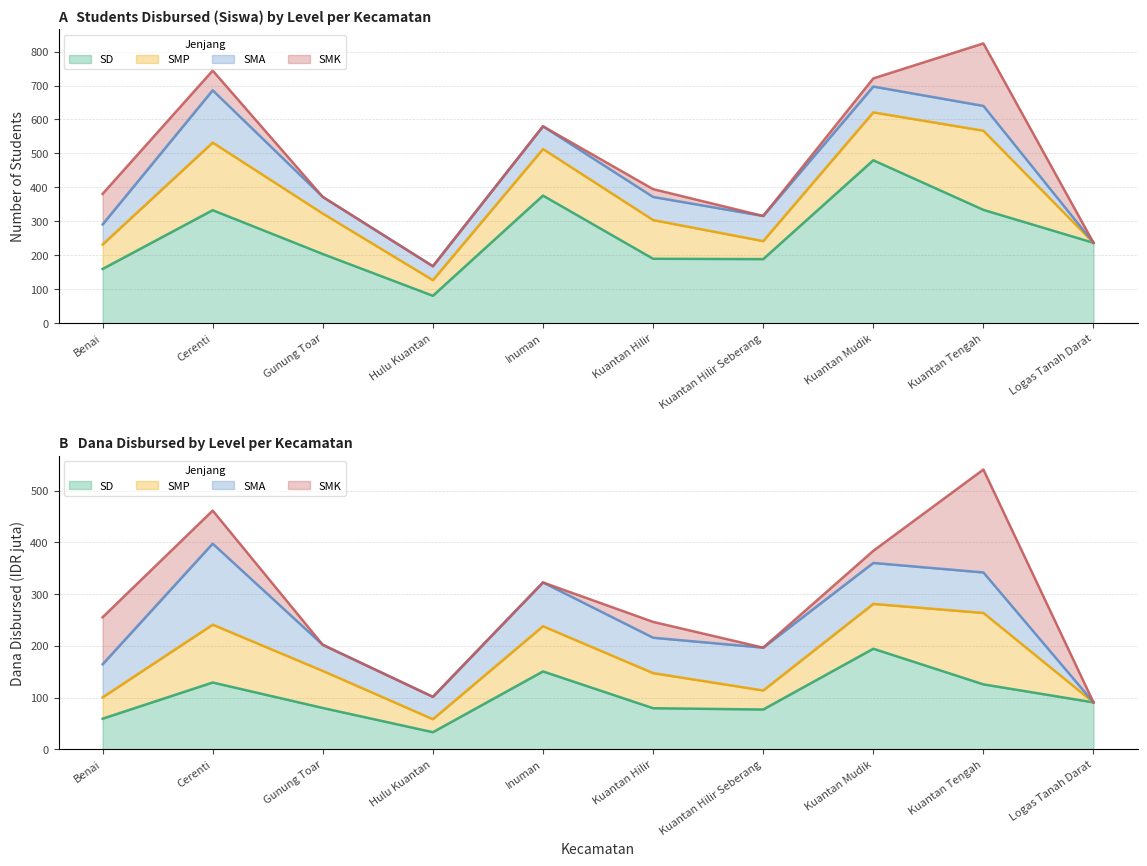

What is the greatest value displayed?

480